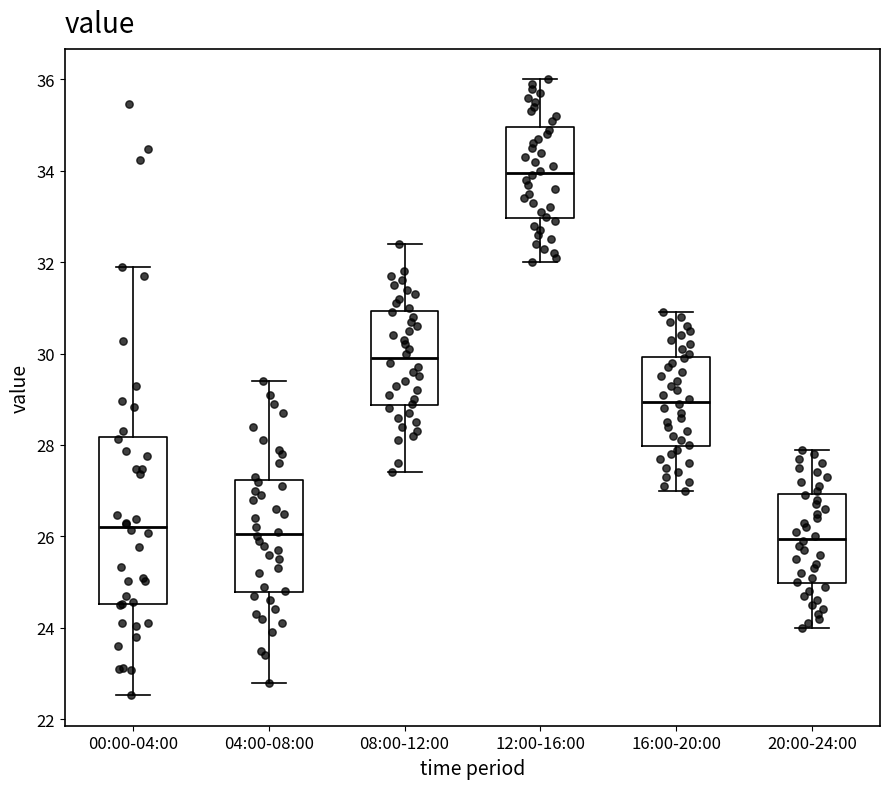

Reading left to right, read every box against the y-axis: the position of its median line, the range the box covers, and the ends of its whiskers. The values are not printed on the chart, so give them approximately, as read against the axis.

00:00-04:00: median 26.2, box 24.6 to 28.2, whiskers 22.6 to 32.0
04:00-08:00: median 26.0, box 24.8 to 27.2, whiskers 22.8 to 29.4
08:00-12:00: median 30.0, box 28.8 to 31.0, whiskers 27.4 to 32.4
12:00-16:00: median 34.0, box 33.0 to 35.0, whiskers 32.0 to 36.0
16:00-20:00: median 29.0, box 28.0 to 30.0, whiskers 27.0 to 31.0
20:00-24:00: median 26.0, box 25.0 to 27.0, whiskers 24.0 to 28.0